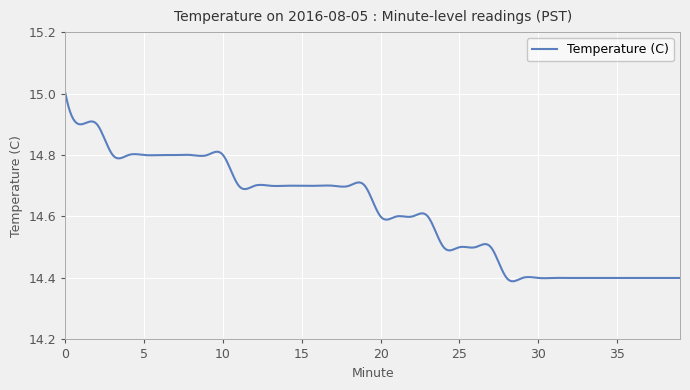

Does the chart have visible grid lines?

Yes